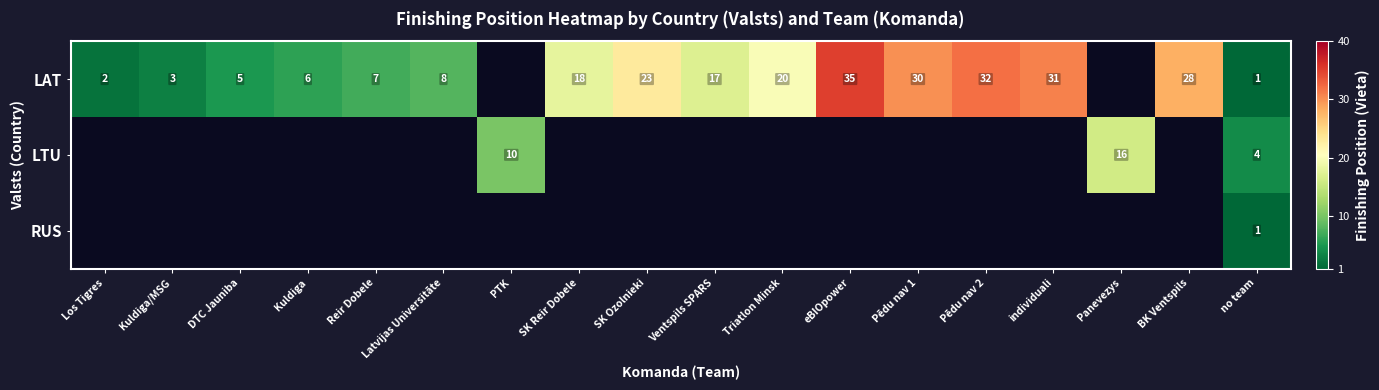

What is the maximum value shown in the chart?

35.0